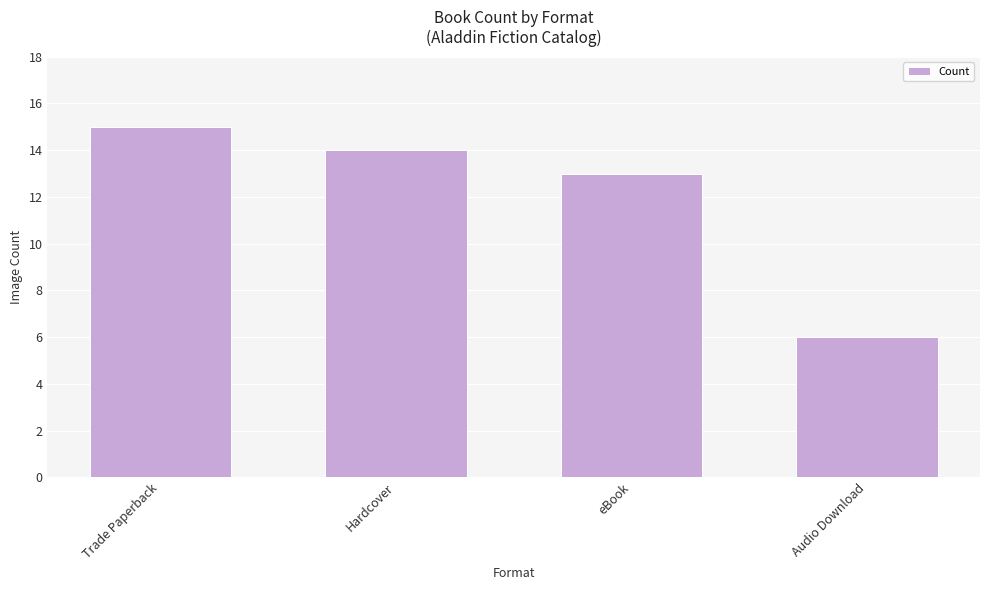

Is it true that the value at Trade Paperback is 24?

False